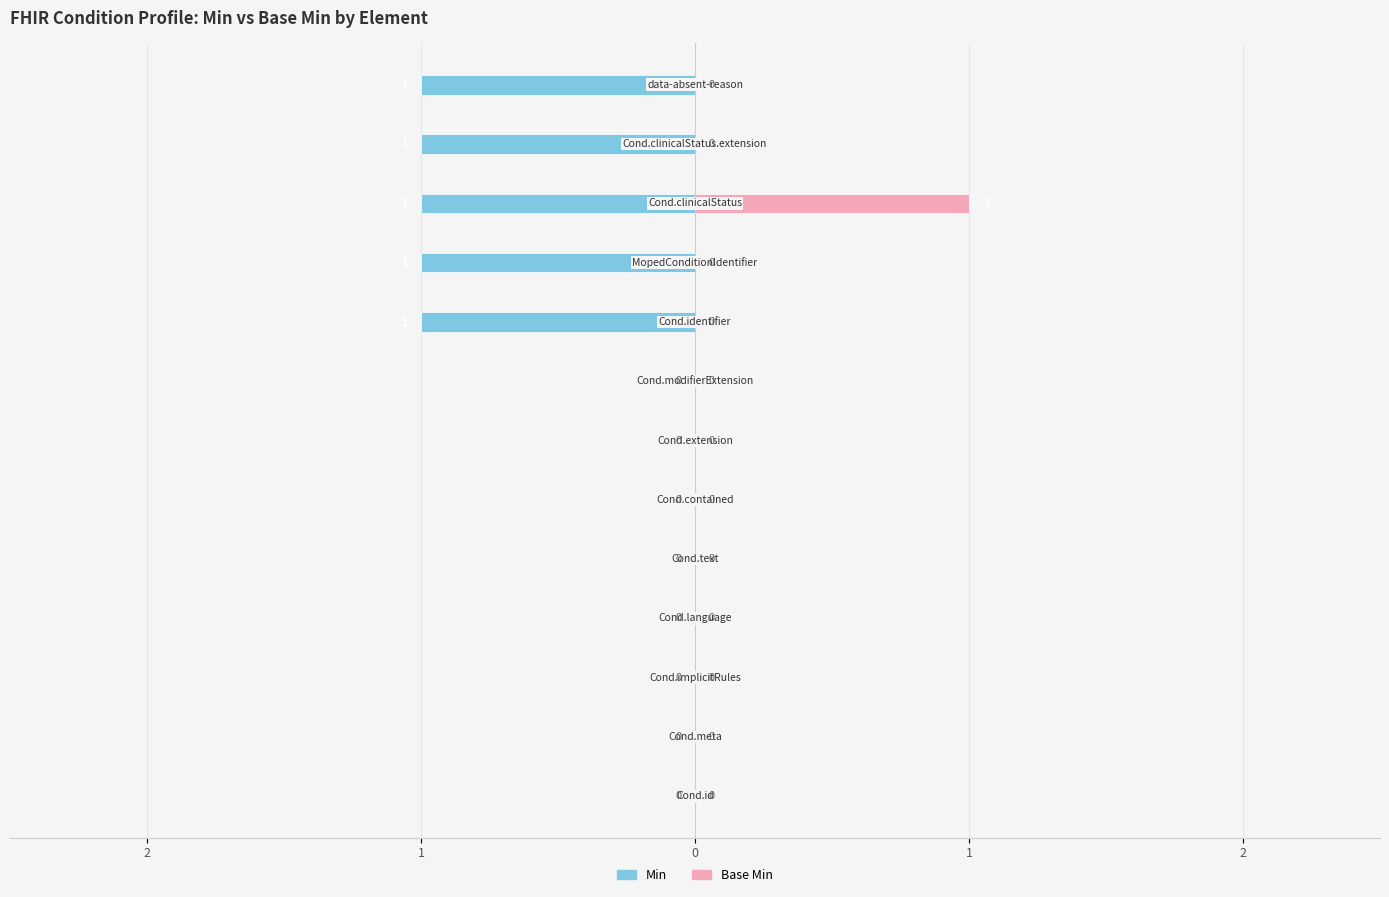

Count the number of categories in the chart.

13